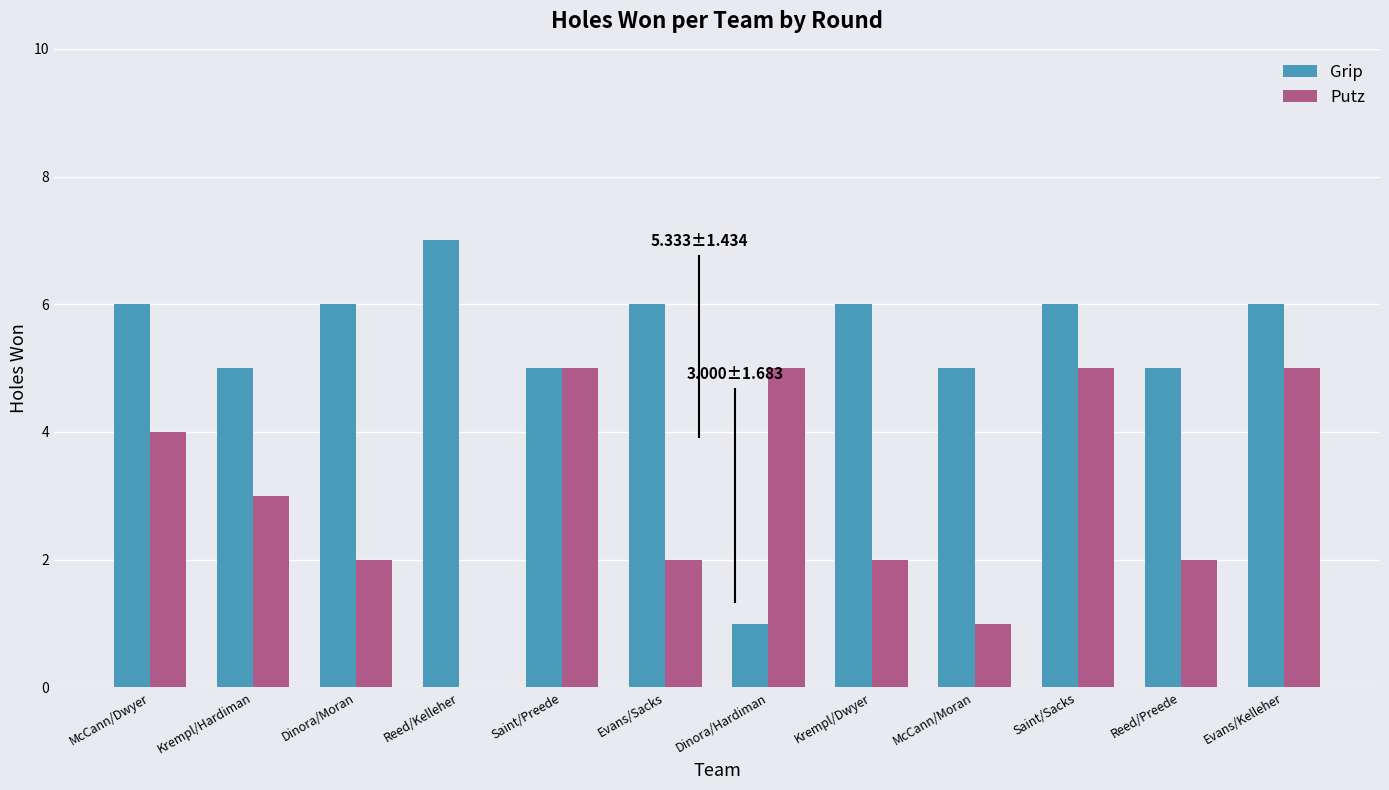

How many distinct data groups are displayed?

2